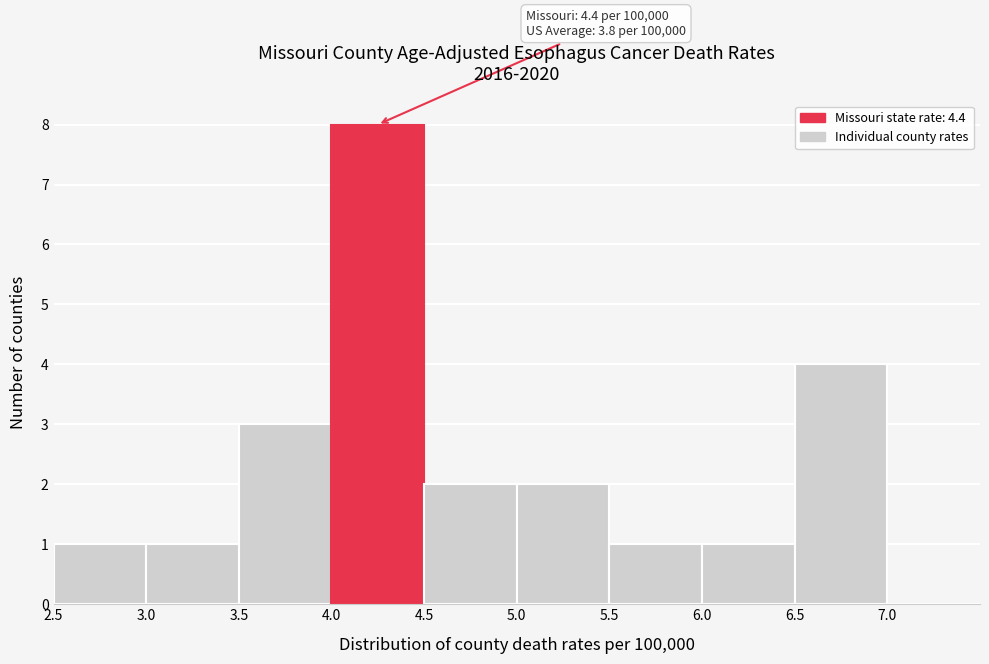

Over which range of the x-axis is the bar tallest?

4.0 to 4.5